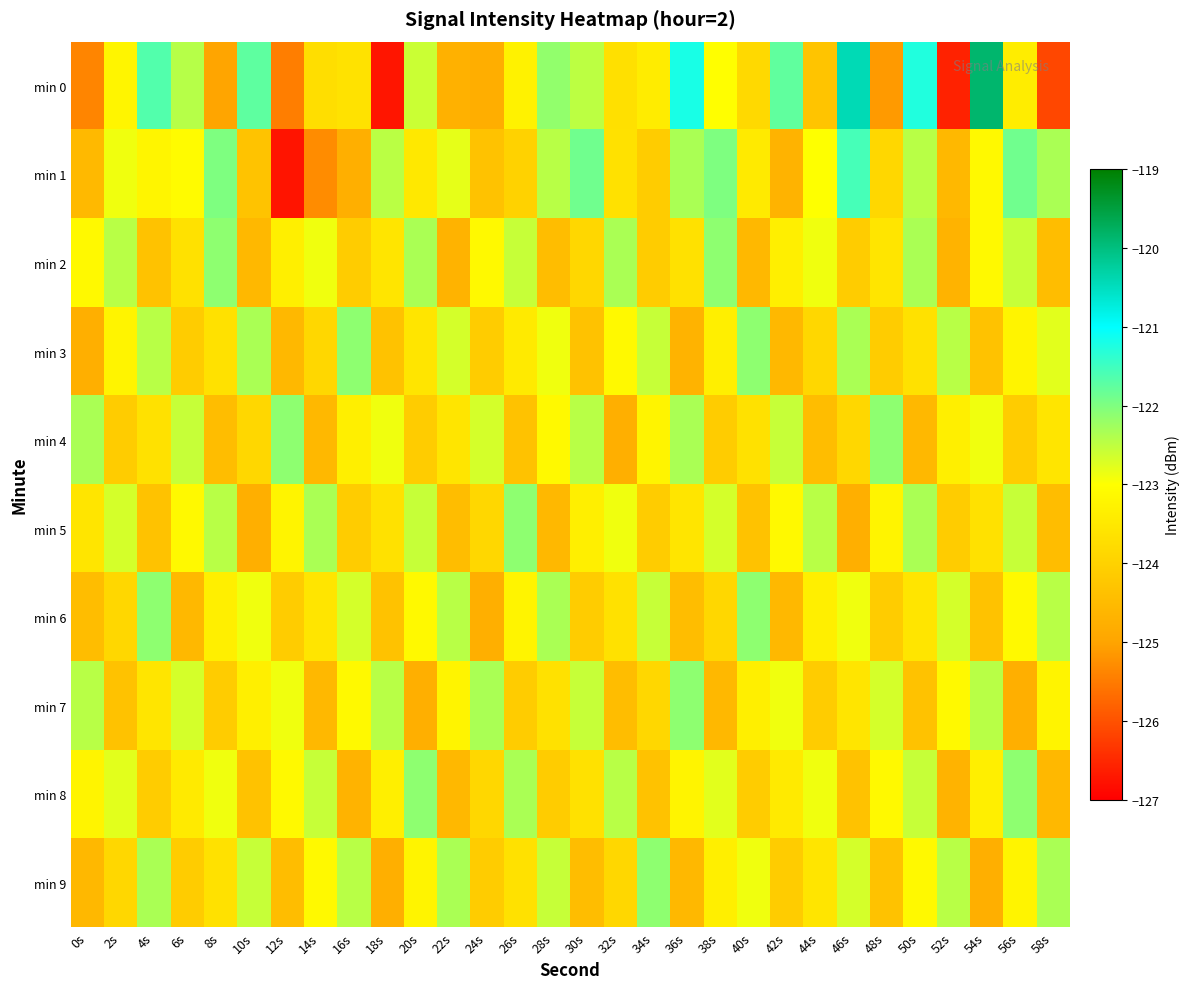

What is the difference between the highest and lowest values at 20s?

2.7